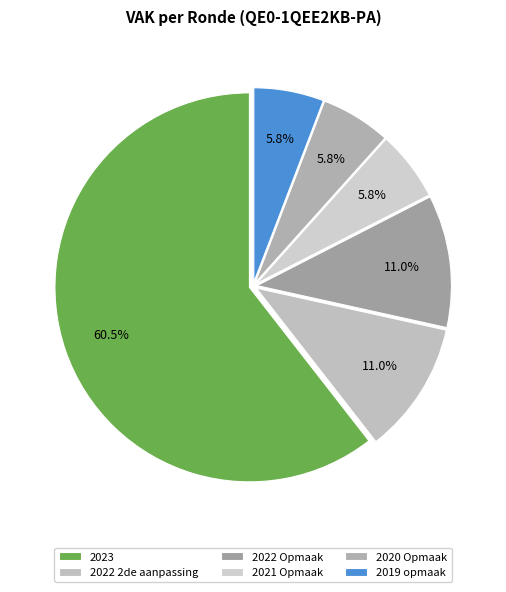

What is the total percentage of 2019 opmaak and 2023?

66.3%